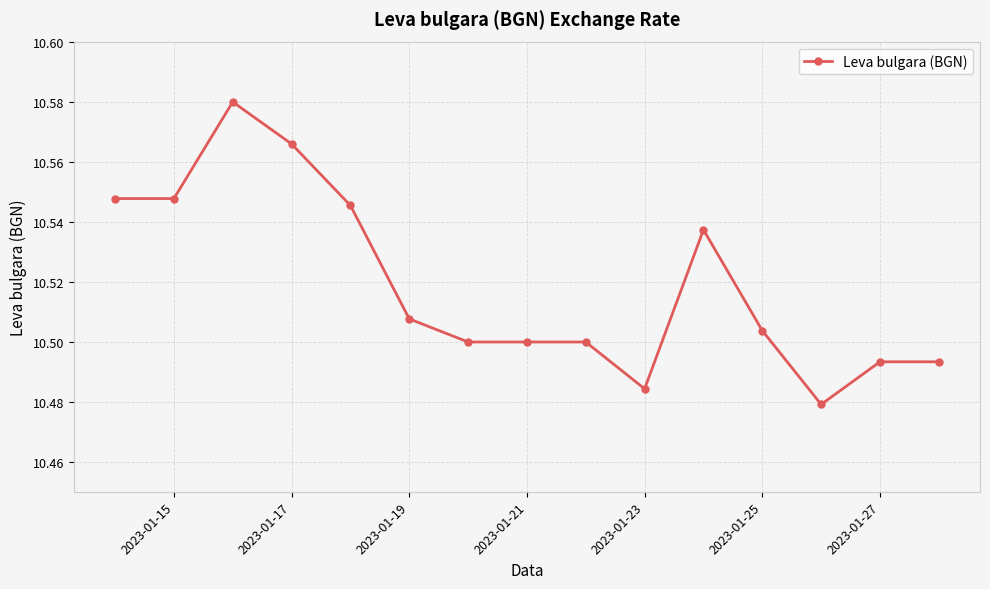

What is the sum of all values?

157.8